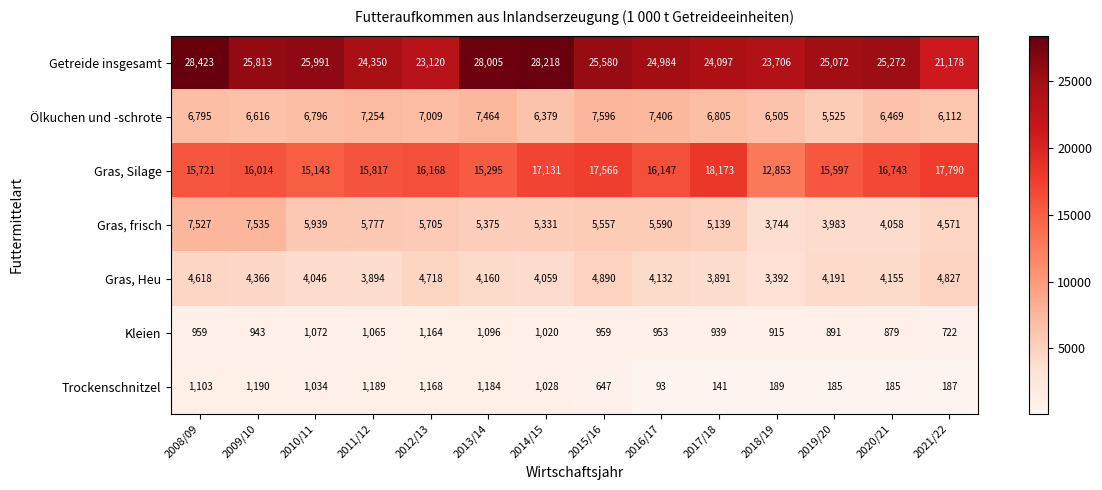

What is the difference between the highest and lowest values at 2013/14?

26909